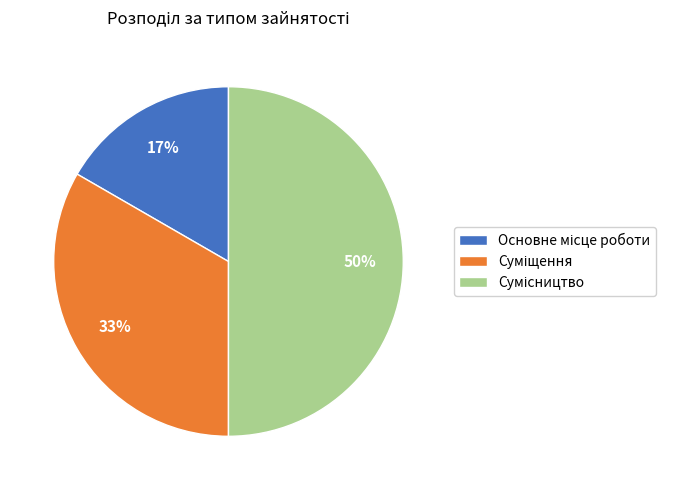

Count the number of slices in the pie.

3